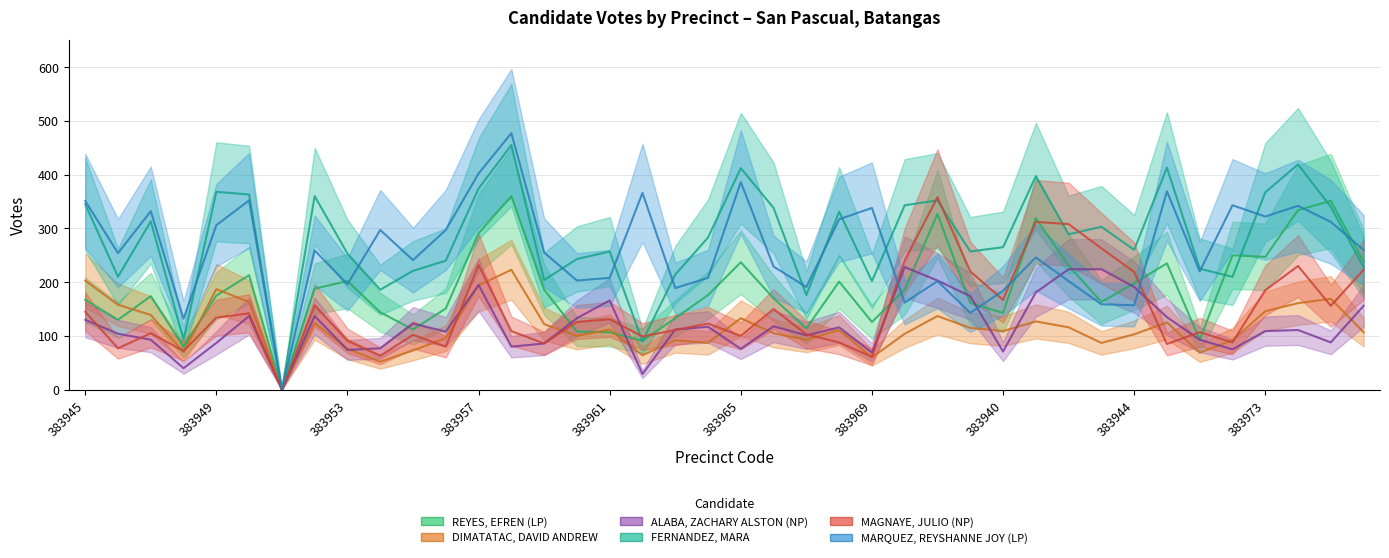

Reading left to right, transcribe all the data shown in this chart.

REYES, EFREN (LP): 167	130	174	80	175	213	0	188	202	144	112	151	291	360	186	108	107	91	133	176	237	170	114	201	126	186	327	161	143	319	231	163	198	235	93	250	247	334	351	238
DIMATATAC, DAVID ANDREW: 203	158	139	70	187	163	0	124	76	52	73	96	194	223	122	100	112	64	92	87	133	105	93	111	60	104	137	115	109	127	116	87	103	125	69	92	146	161	169	107
ALABA, ZACHARY ALSTON (NP): 130	104	93	40	87	137	0	137	74	77	123	108	195	80	86	133	166	29	112	117	76	118	101	116	69	228	203	174	71	181	224	224	191	135	93	75	109	111	88	156
FERNANDEZ, MARA: 345	210	313	93	368	363	0	360	253	186	221	240	374	455	204	243	257	90	214	283	412	338	176	331	202	343	352	257	265	397	289	303	260	413	225	210	367	419	340	228
MAGNAYE, JULIO (NP): 145	77	105	72	134	142	0	157	91	63	102	80	232	109	86	126	131	99	111	123	100	150	103	88	61	240	358	220	167	312	308	263	219	85	107	88	185	230	156	223
MARQUEZ, REYSHANNE JOY (LP): 351	254	332	132	306	352	0	259	196	297	241	297	402	477	255	203	208	366	189	208	386	229	191	317	338	162	202	143	184	246	202	159	157	369	220	343	322	342	312	260